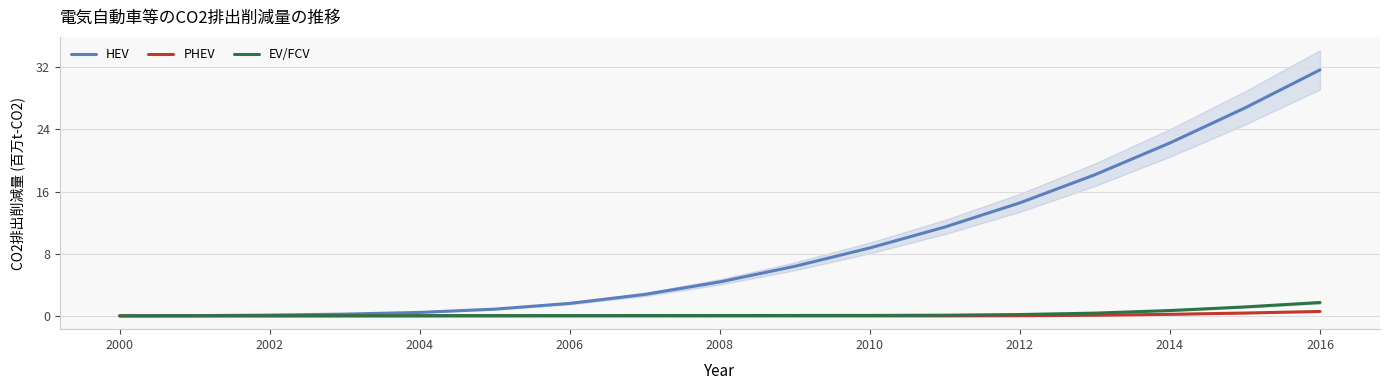

Which series has the widest spread of values?

HEV